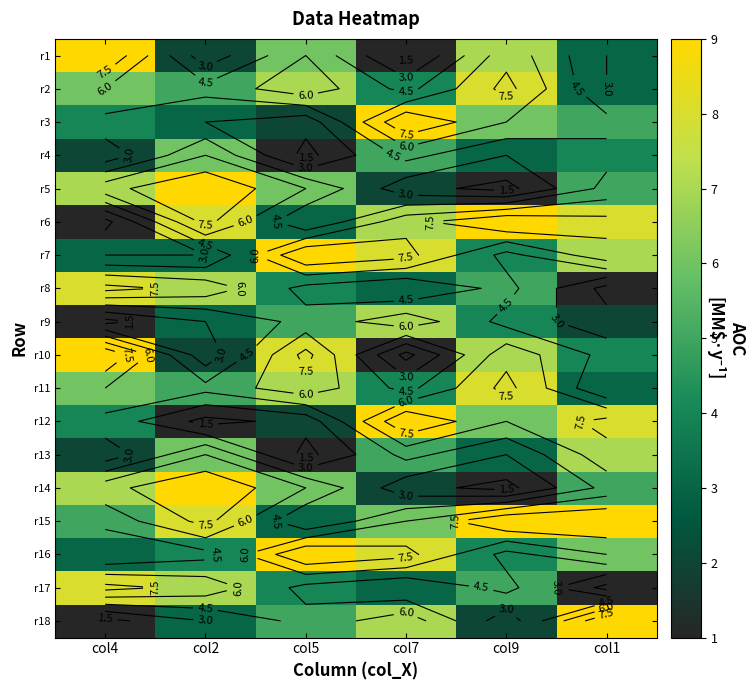

At how many categories does at least one series exceed 1?

6